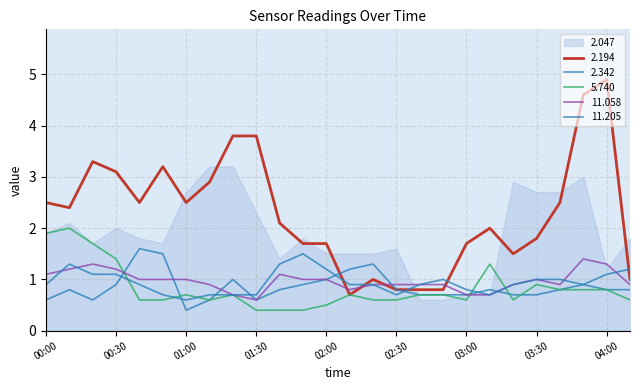

Does the chart have visible grid lines?

Yes